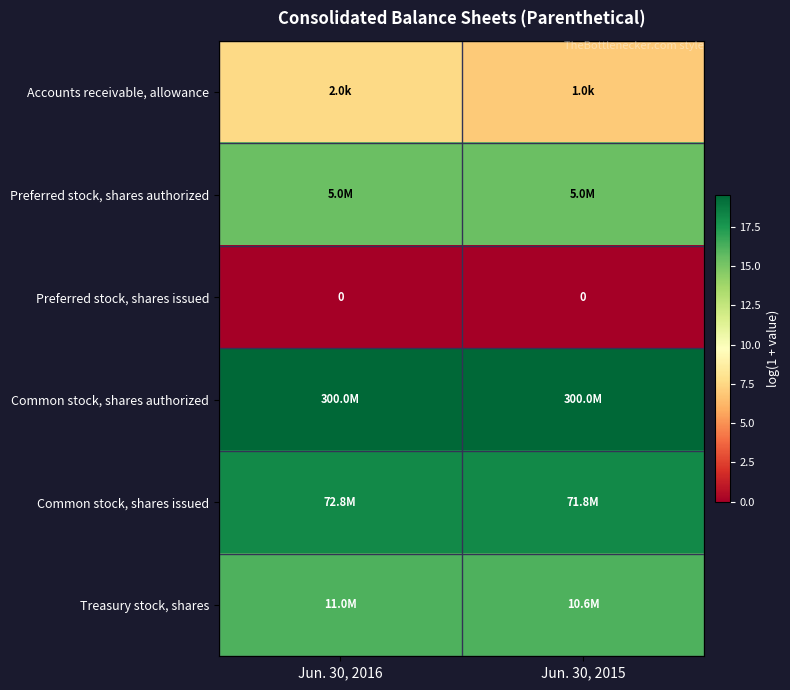

What is the average value of the row_0 series?

7.3